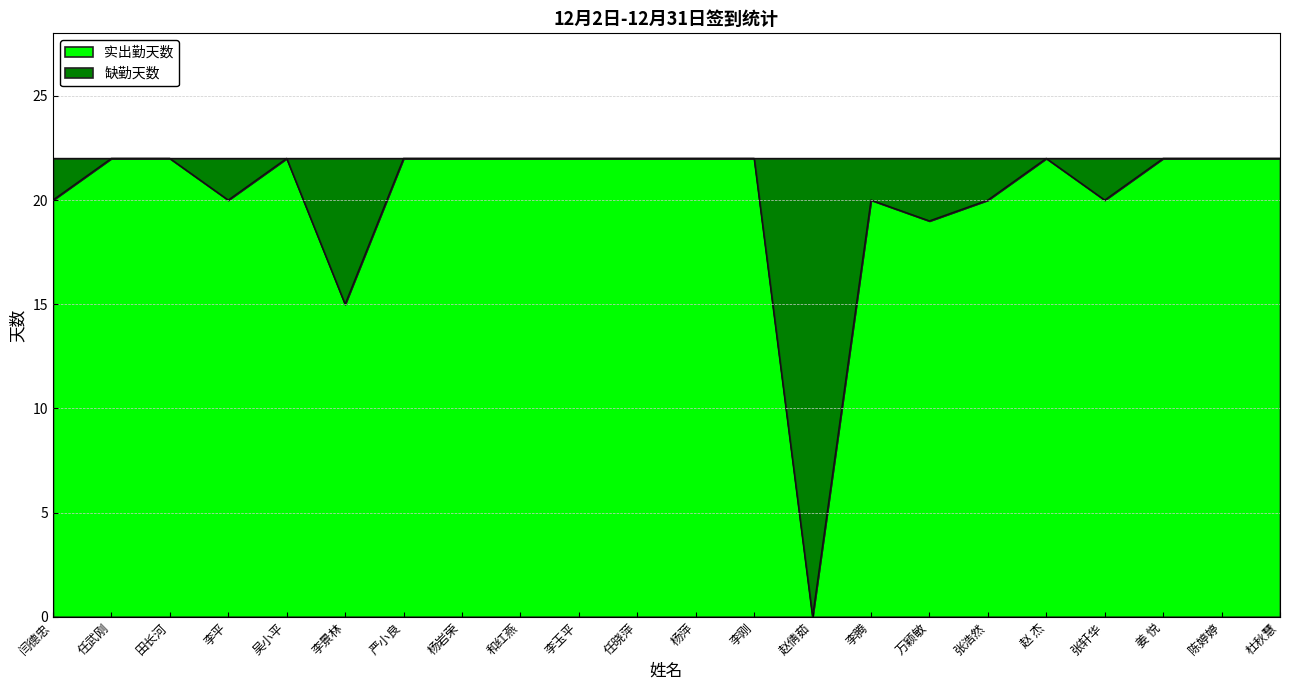

What is the label of the 7th point from the left?

严小良